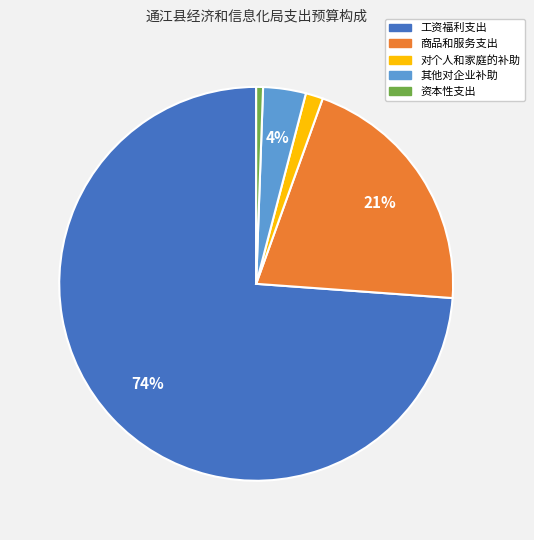

How many segments does this pie chart have?

5